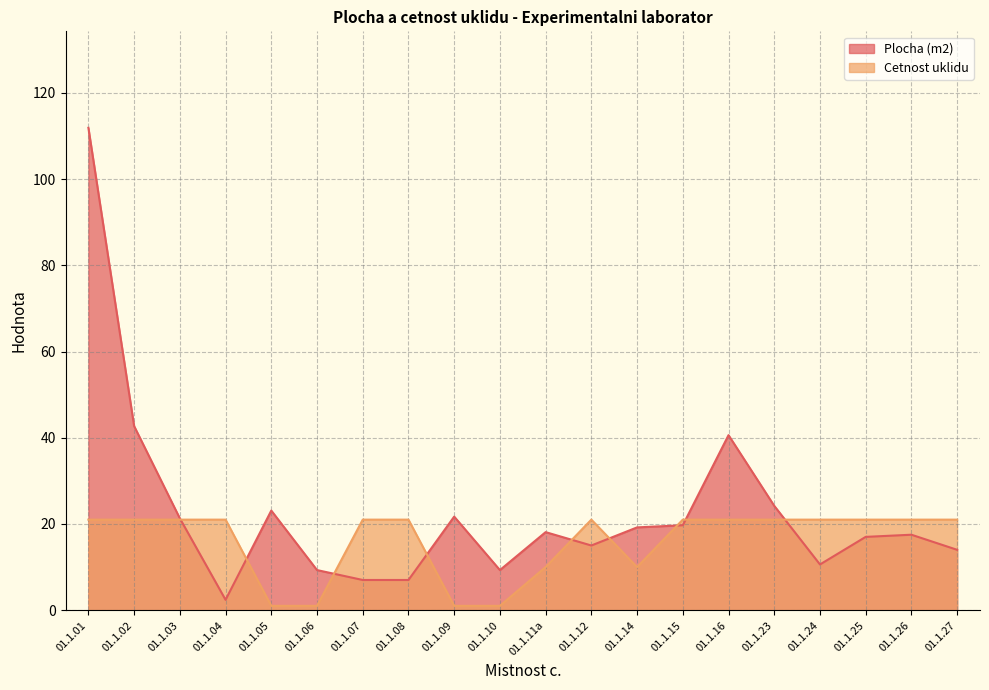

Does the chart display data point markers on the line(s)?

No